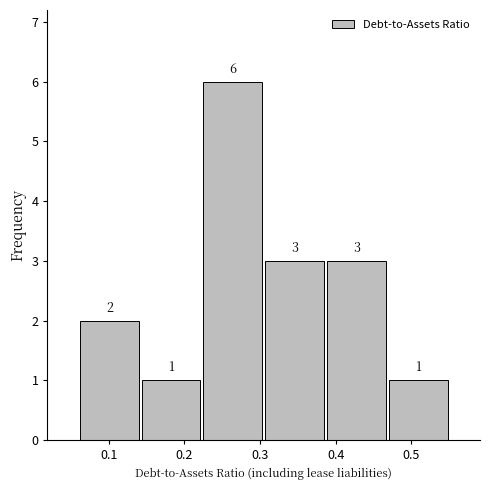

Reading left to right, transcribe this chart: for each bar, give the range it covers on the x-axis and its height. The bar edges are not printed on the chart, so give them approximately, as read against the axis.

0.06 to 0.14: 2
0.14 to 0.22: 1
0.22 to 0.31: 6
0.31 to 0.39: 3
0.39 to 0.47: 3
0.47 to 0.55: 1